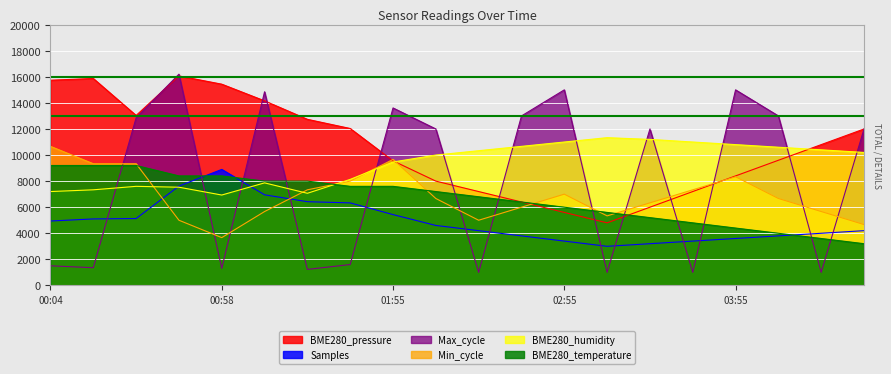

How many series are shown in this chart?

6